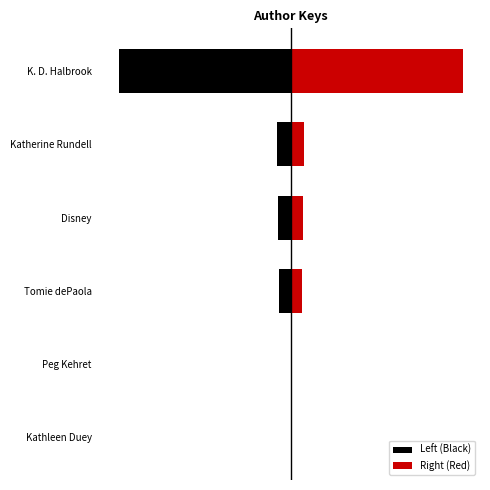

Where does the Right (Red) series first go above 12?

Tomie dePaola